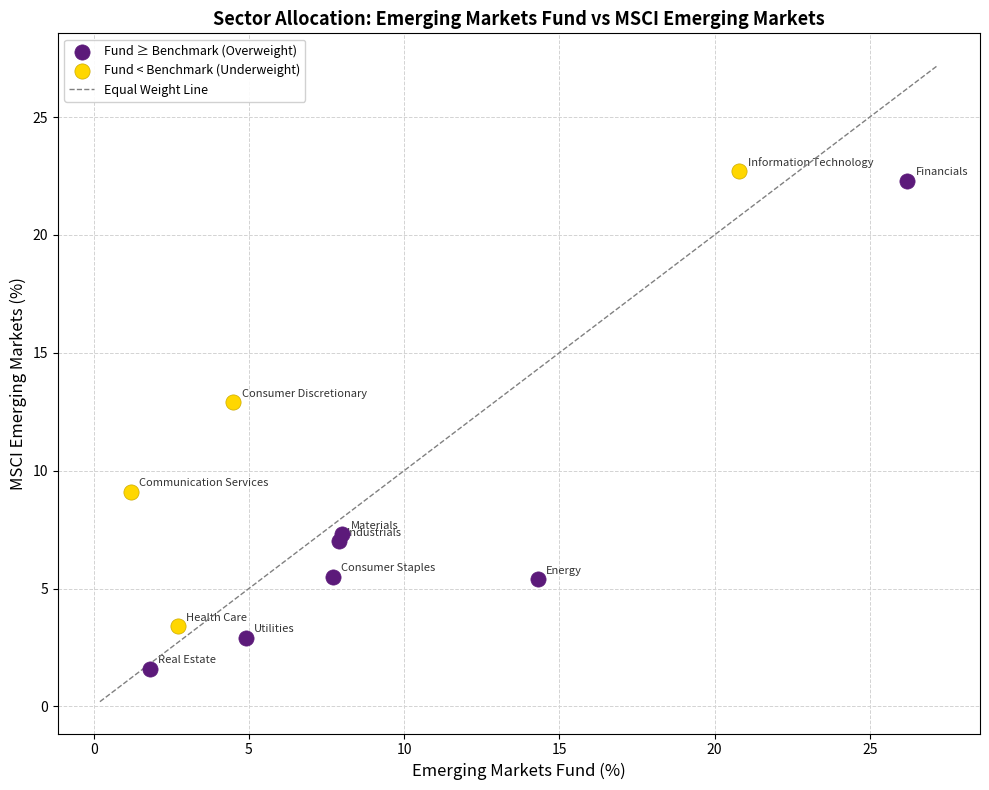

Which series reaches the minimum Y coordinate?

Fund ≥ Benchmark (Overweight)